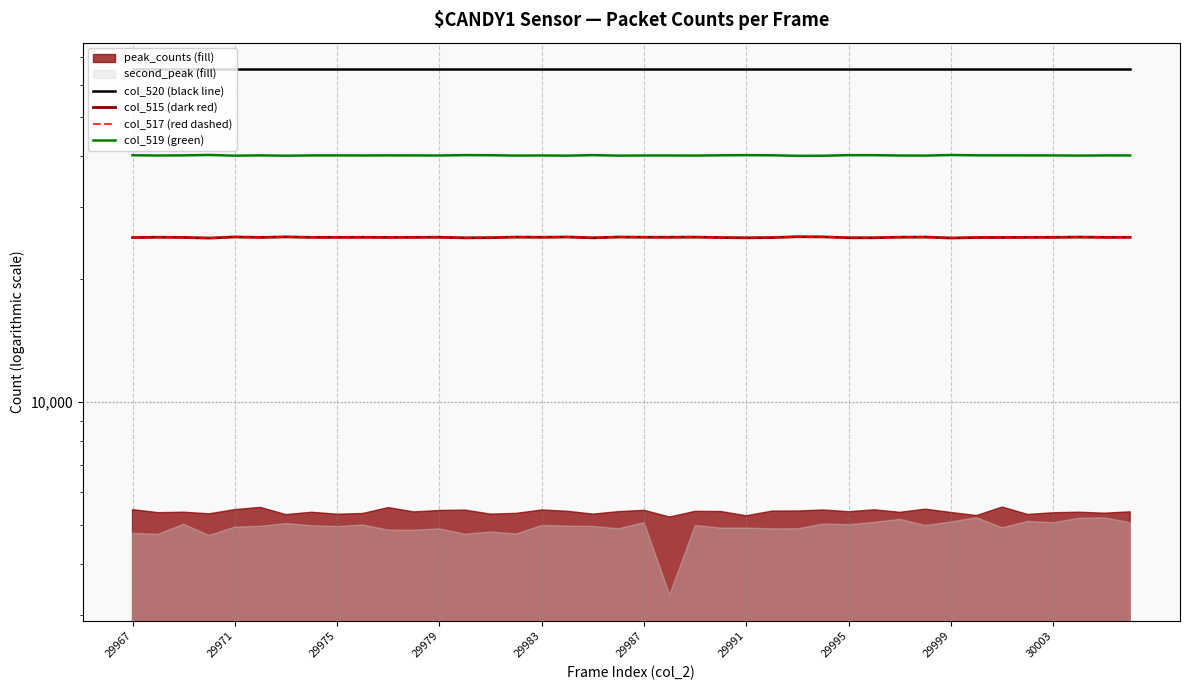

What position from the right is 29967?

40